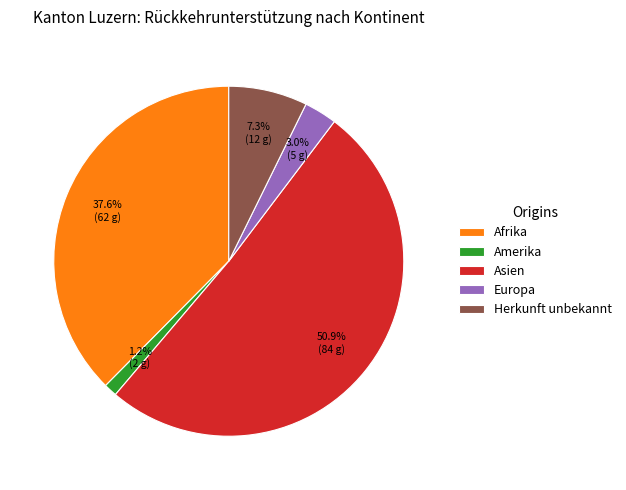

What percentage is NOT represented by Asien?

49.1%